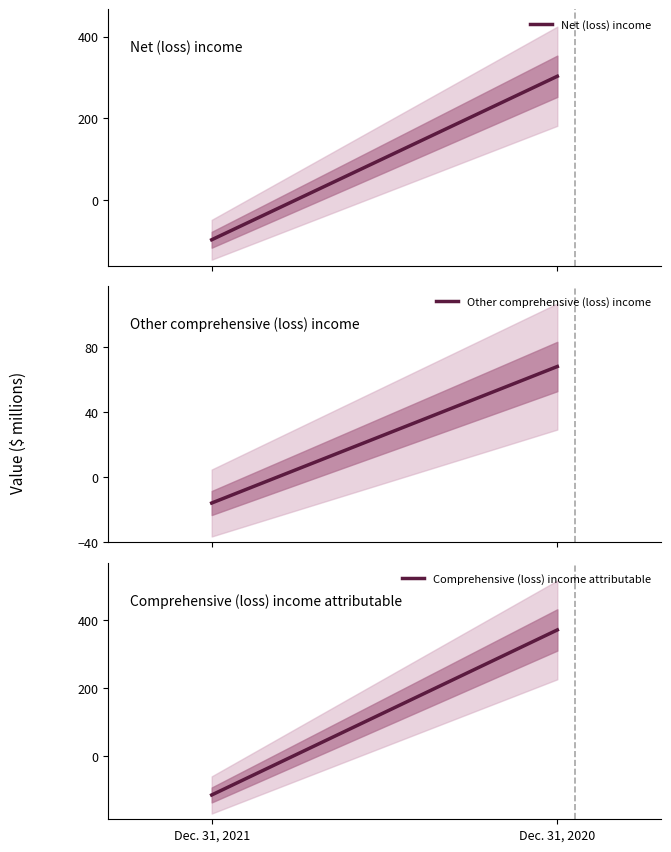

At which category does the chart reach its peak across all series?

Dec. 31, 2020